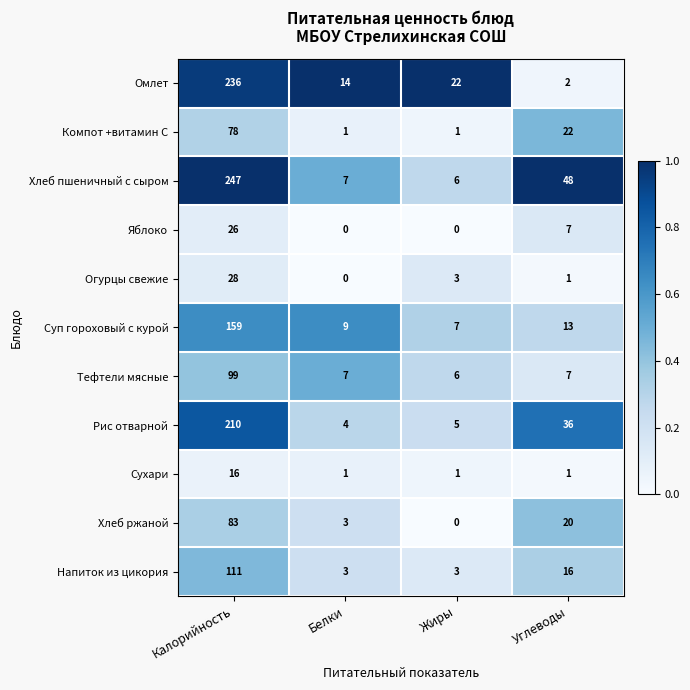

Which series has the widest spread of values?

Хлеб пшеничный с сыром